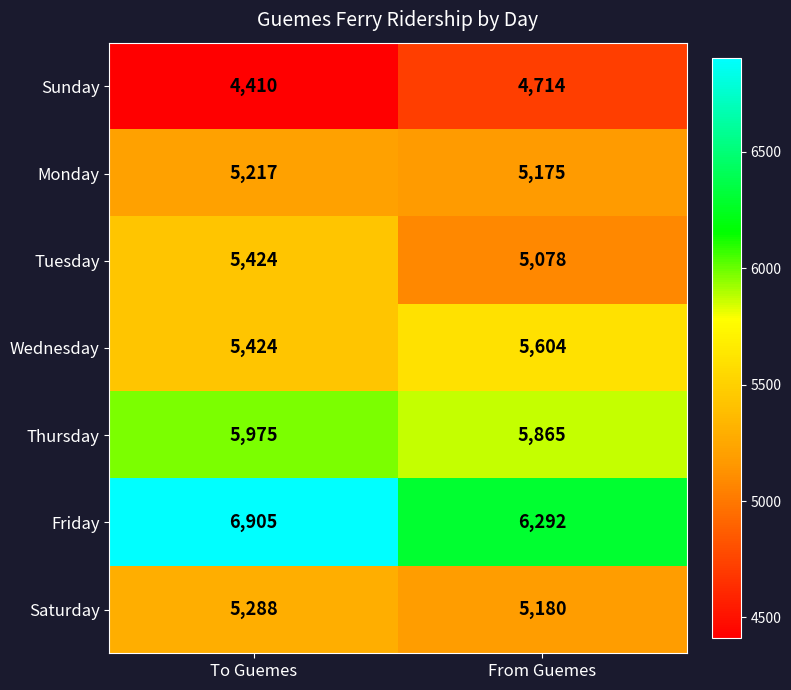

Rank the categories by Sunday value from lowest to highest.

To Guemes, From Guemes